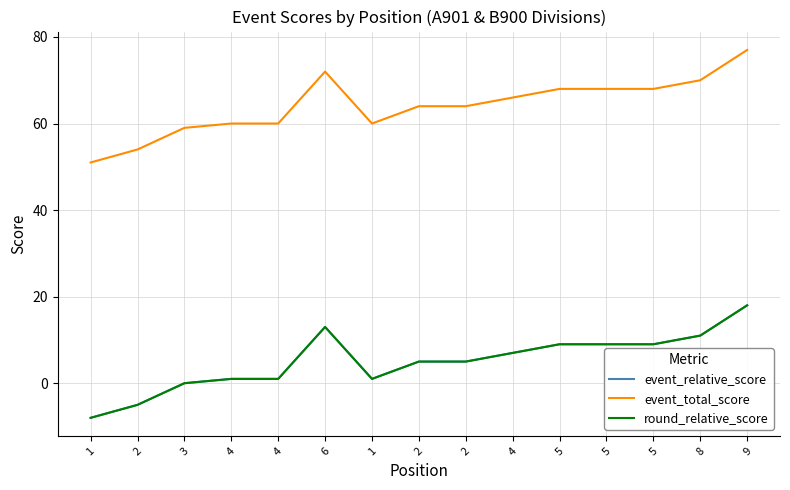

List the labels in order of event_total_score value, smallest first.

1, 2, 3, 4, 4, 1, 2, 2, 4, 5, 5, 5, 8, 6, 9